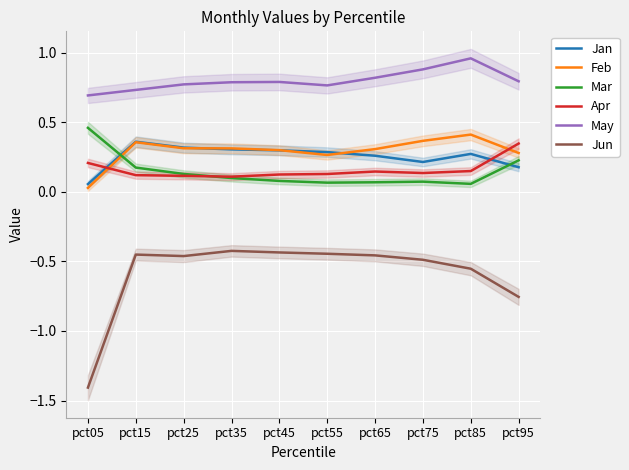

Reading left to right, what are all the values shown in this chart?

Jan: 0.1	0.4	0.3	0.3	0.3	0.3	0.3	0.2	0.3	0.2
Feb: 0.0	0.4	0.3	0.3	0.3	0.3	0.3	0.4	0.4	0.3
Mar: 0.5	0.2	0.1	0.1	0.1	0.1	0.1	0.1	0.1	0.2
Apr: 0.2	0.1	0.1	0.1	0.1	0.1	0.1	0.1	0.1	0.3
May: 0.7	0.7	0.8	0.8	0.8	0.8	0.8	0.9	1.0	0.8
Jun: -1.4	-0.5	-0.5	-0.4	-0.4	-0.4	-0.5	-0.5	-0.6	-0.8